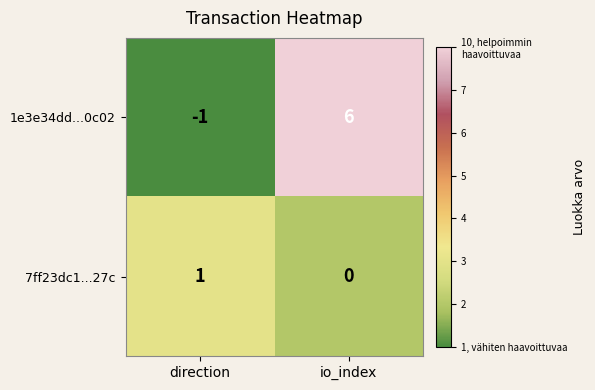

True or false: 7ff23dc1...27c has a value of 0 at io_index.

True